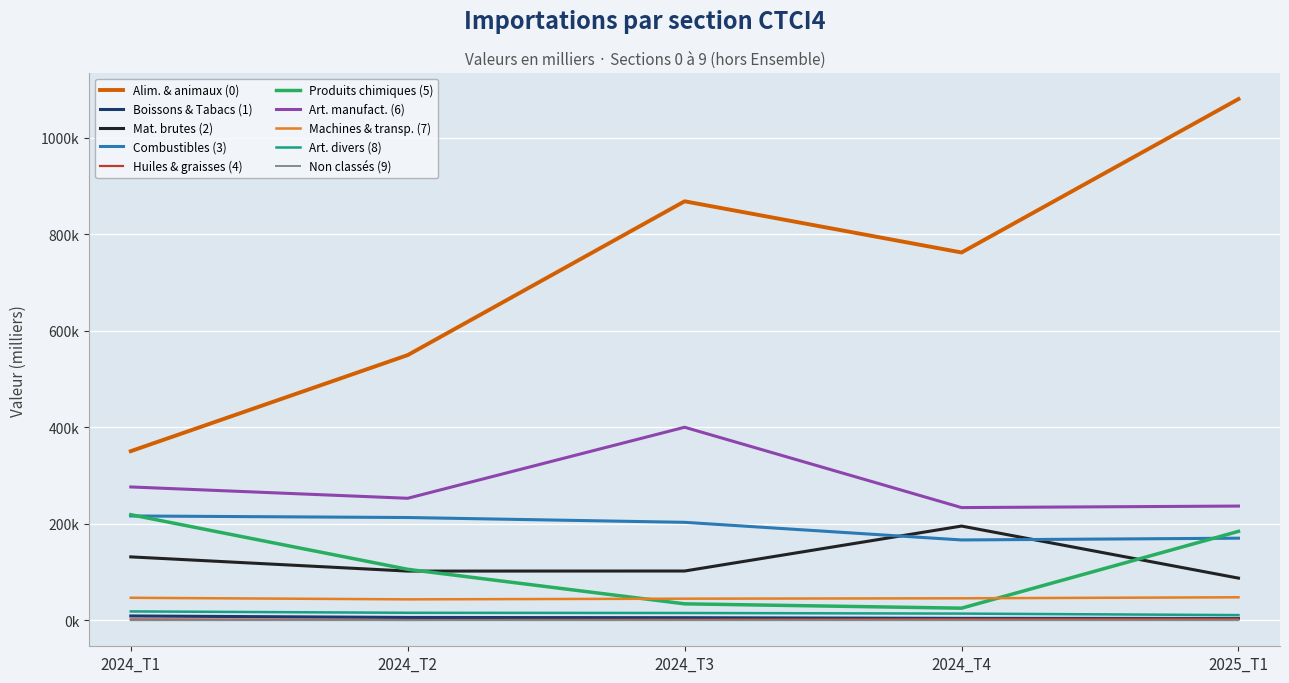

Reading right to left, what are all the values shown in this chart?

2024_T1: 2.8	18238.9	46461.9	276160.1	218656.6	1652.0	216023.8	131243.8	8795.7	350311.8
2024_T2: 65.4	15382.6	43245.5	252690.4	105455.8	567.4	212805.8	101805.8	5735.9	549370.2
2024_T3: 1.1	14978.7	44633.8	399880.0	33946.1	1400.3	202858.8	101965.9	5212.6	868068.0
2024_T4: 38.1	13711.3	45427.3	233425.6	24963.0	2420.6	166318.6	195118.3	3874.2	761995.1
2025_T1: 0.3	10612.8	47517.1	236539.6	184106.7	2805.6	169970.0	87230.0	3646.9	1079917.2